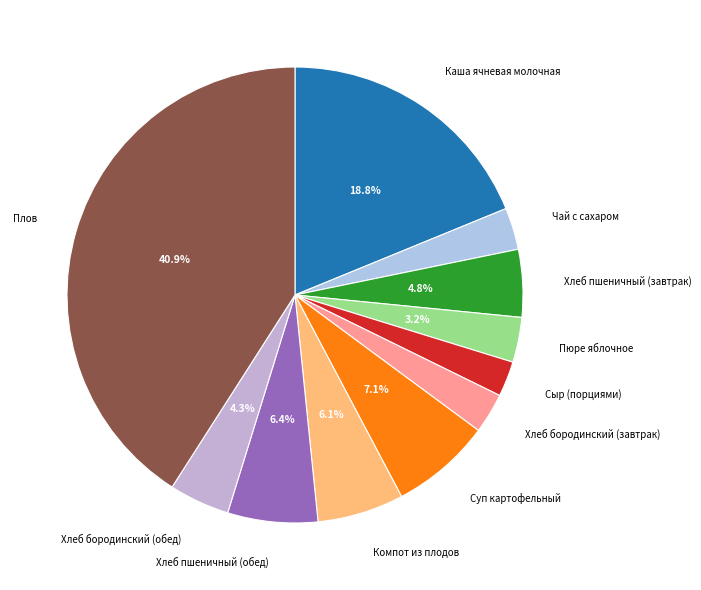

Do Сыр (порциями) and Компот из плодов together represent more than half of the pie?

No